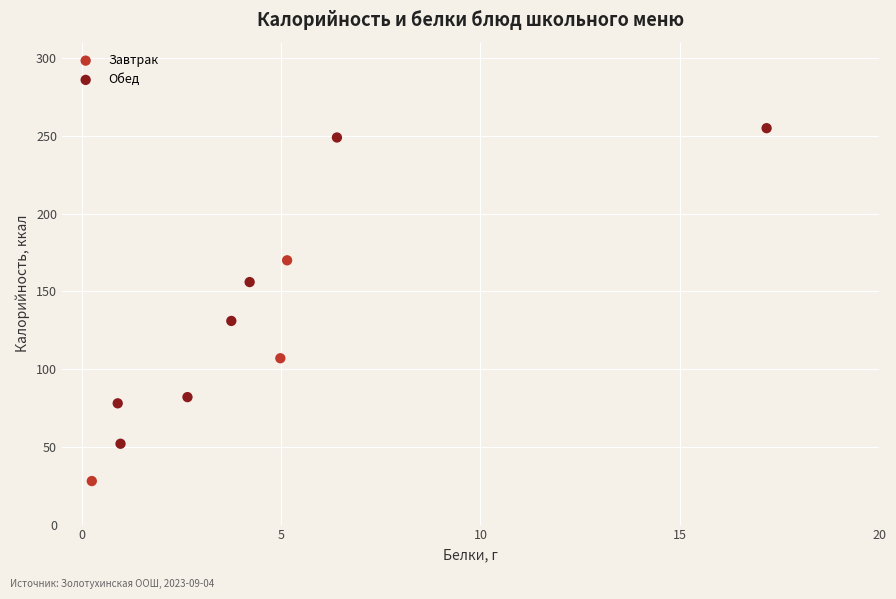

Which series has the widest spread of Y values?

Обед